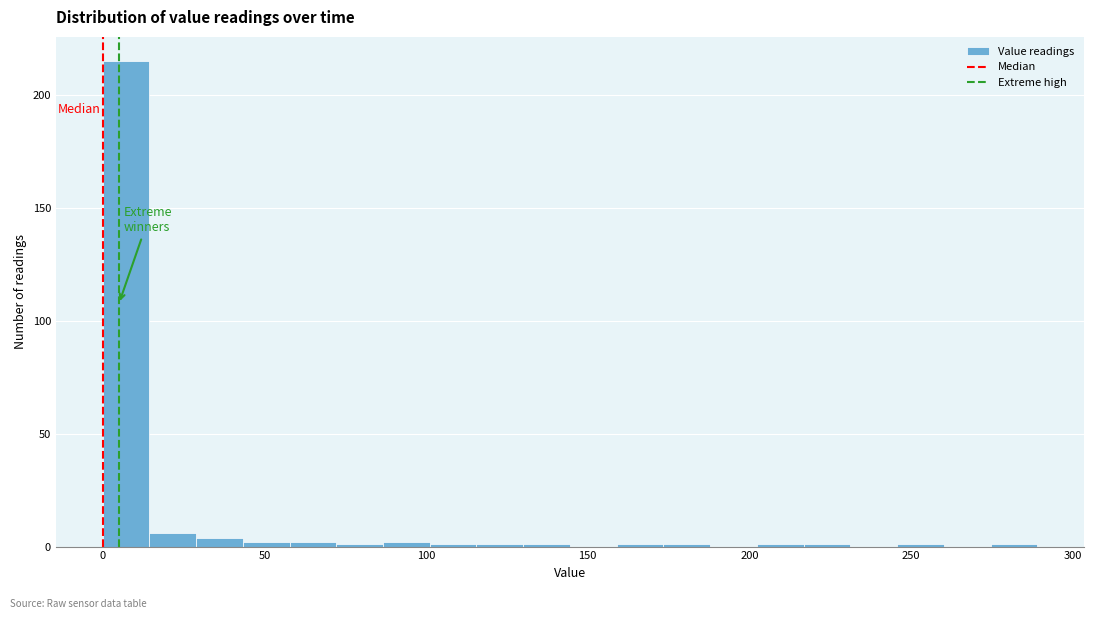

Around what value on the x-axis is the tallest bar? Give the approximate position of its centre, as read against the axis.

5